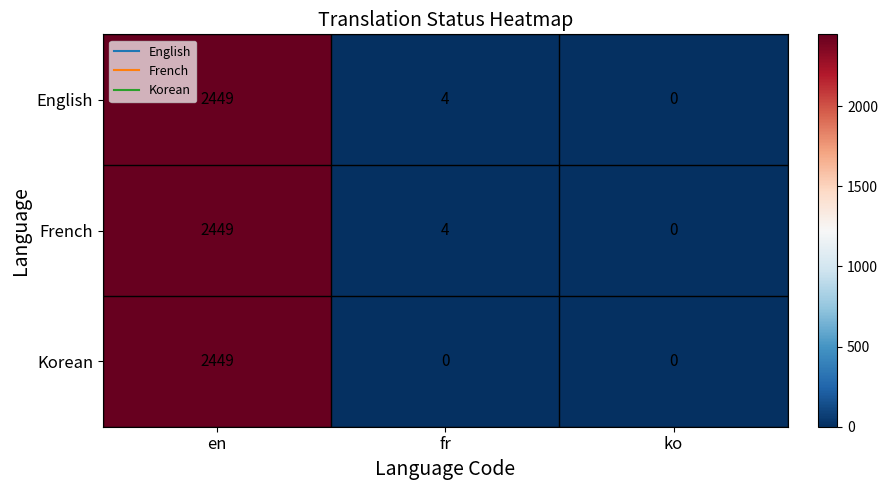

Reading left to right, list all the values displayed in this chart.

English: en=2449	fr=4	ko=0
French: en=2449	fr=4	ko=0
Korean: en=2449	fr=0	ko=0